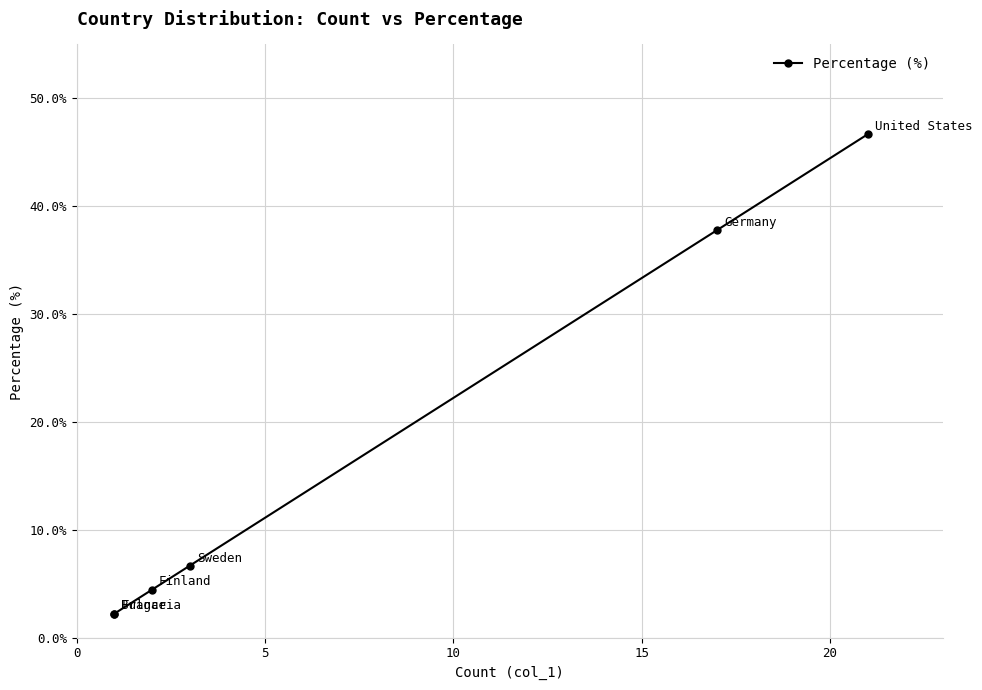

What is the smallest value displayed?

2.2